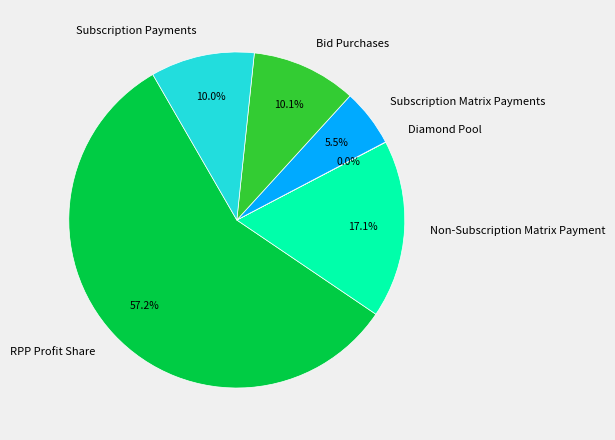

Which category has the biggest portion of the pie?

RPP Profit Share